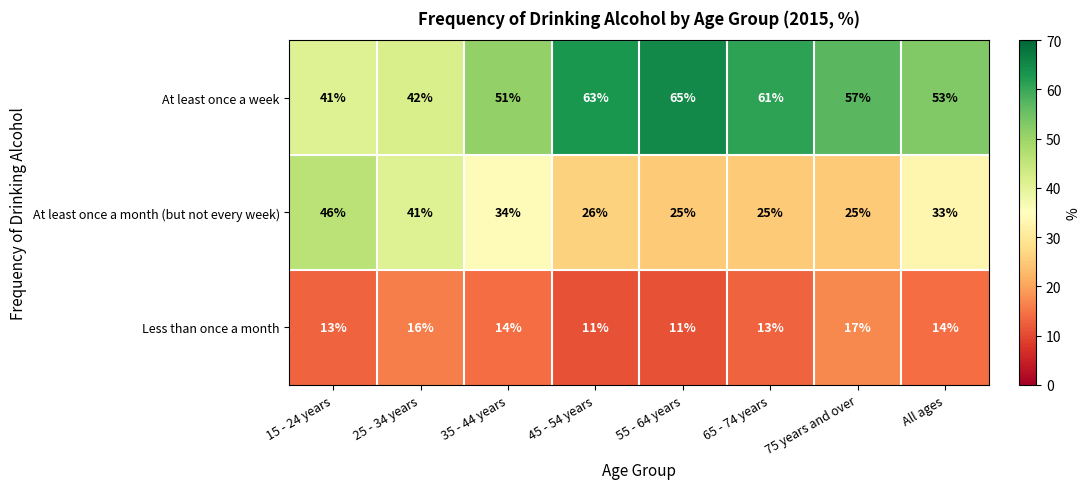

Reading left to right, what are all the values shown in this chart?

At least once a week: 15 - 24 years=41	25 - 34 years=42	35 - 44 years=51	45 - 54 years=63	55 - 64 years=65	65 - 74 years=61	75 years and over=57	All ages=53
At least once a month (but not every week): 15 - 24 years=46	25 - 34 years=41	35 - 44 years=34	45 - 54 years=26	55 - 64 years=25	65 - 74 years=25	75 years and over=25	All ages=33
Less than once a month: 15 - 24 years=13	25 - 34 years=16	35 - 44 years=14	45 - 54 years=11	55 - 64 years=11	65 - 74 years=13	75 years and over=17	All ages=14